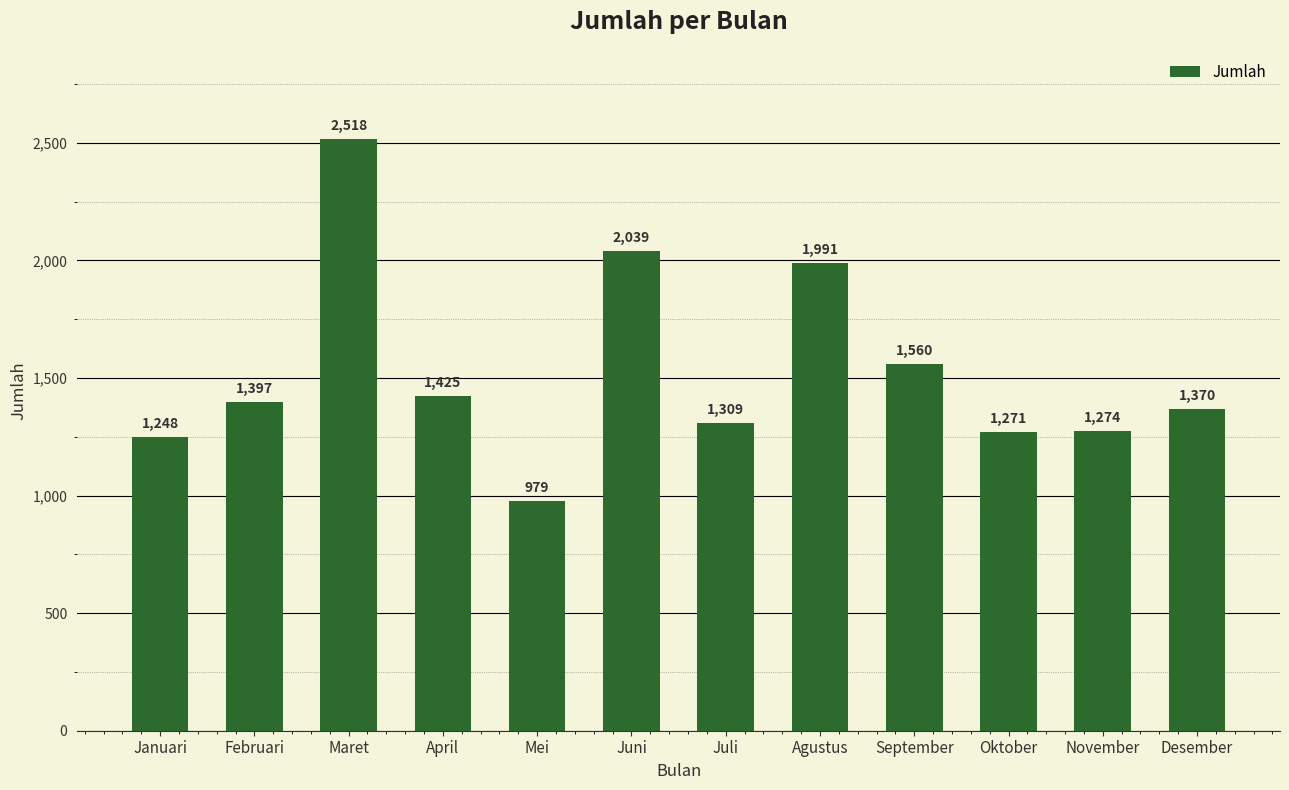

What value does the data have at Agustus?

1991